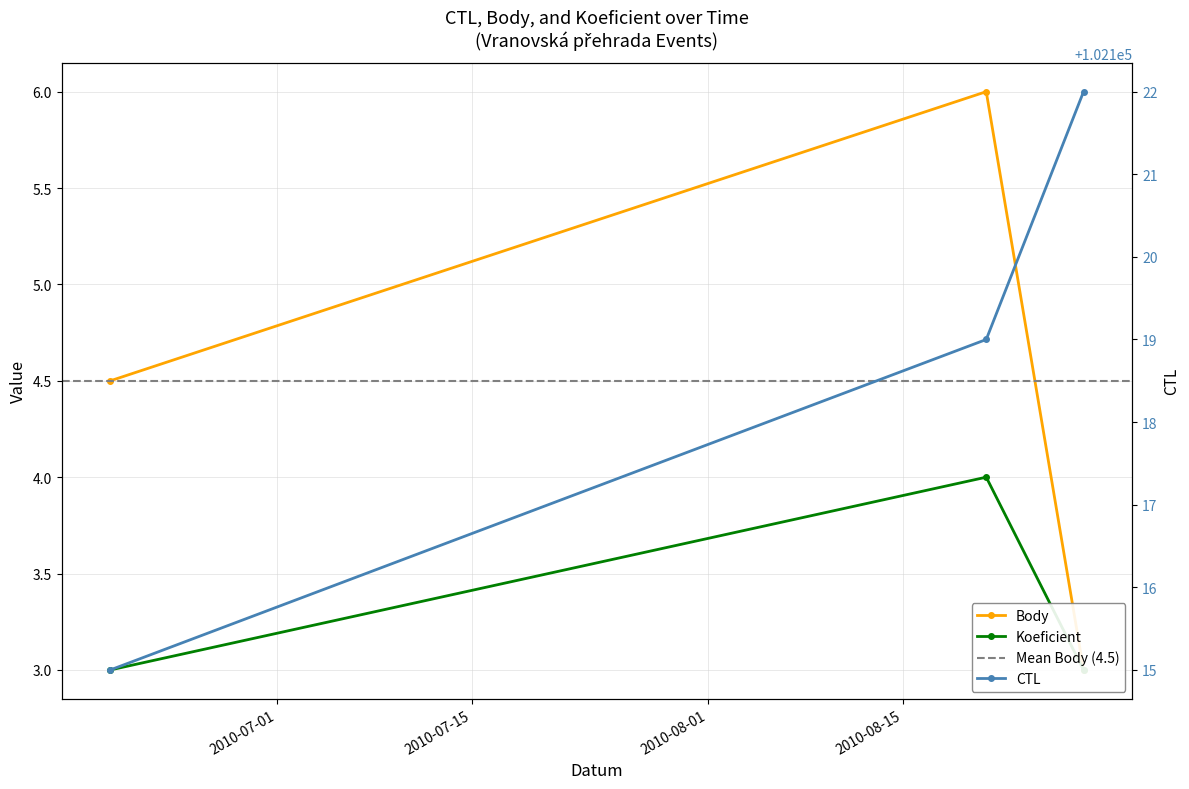

The value of CTL at 2010-06-19 is 102115.0. True or false?

True